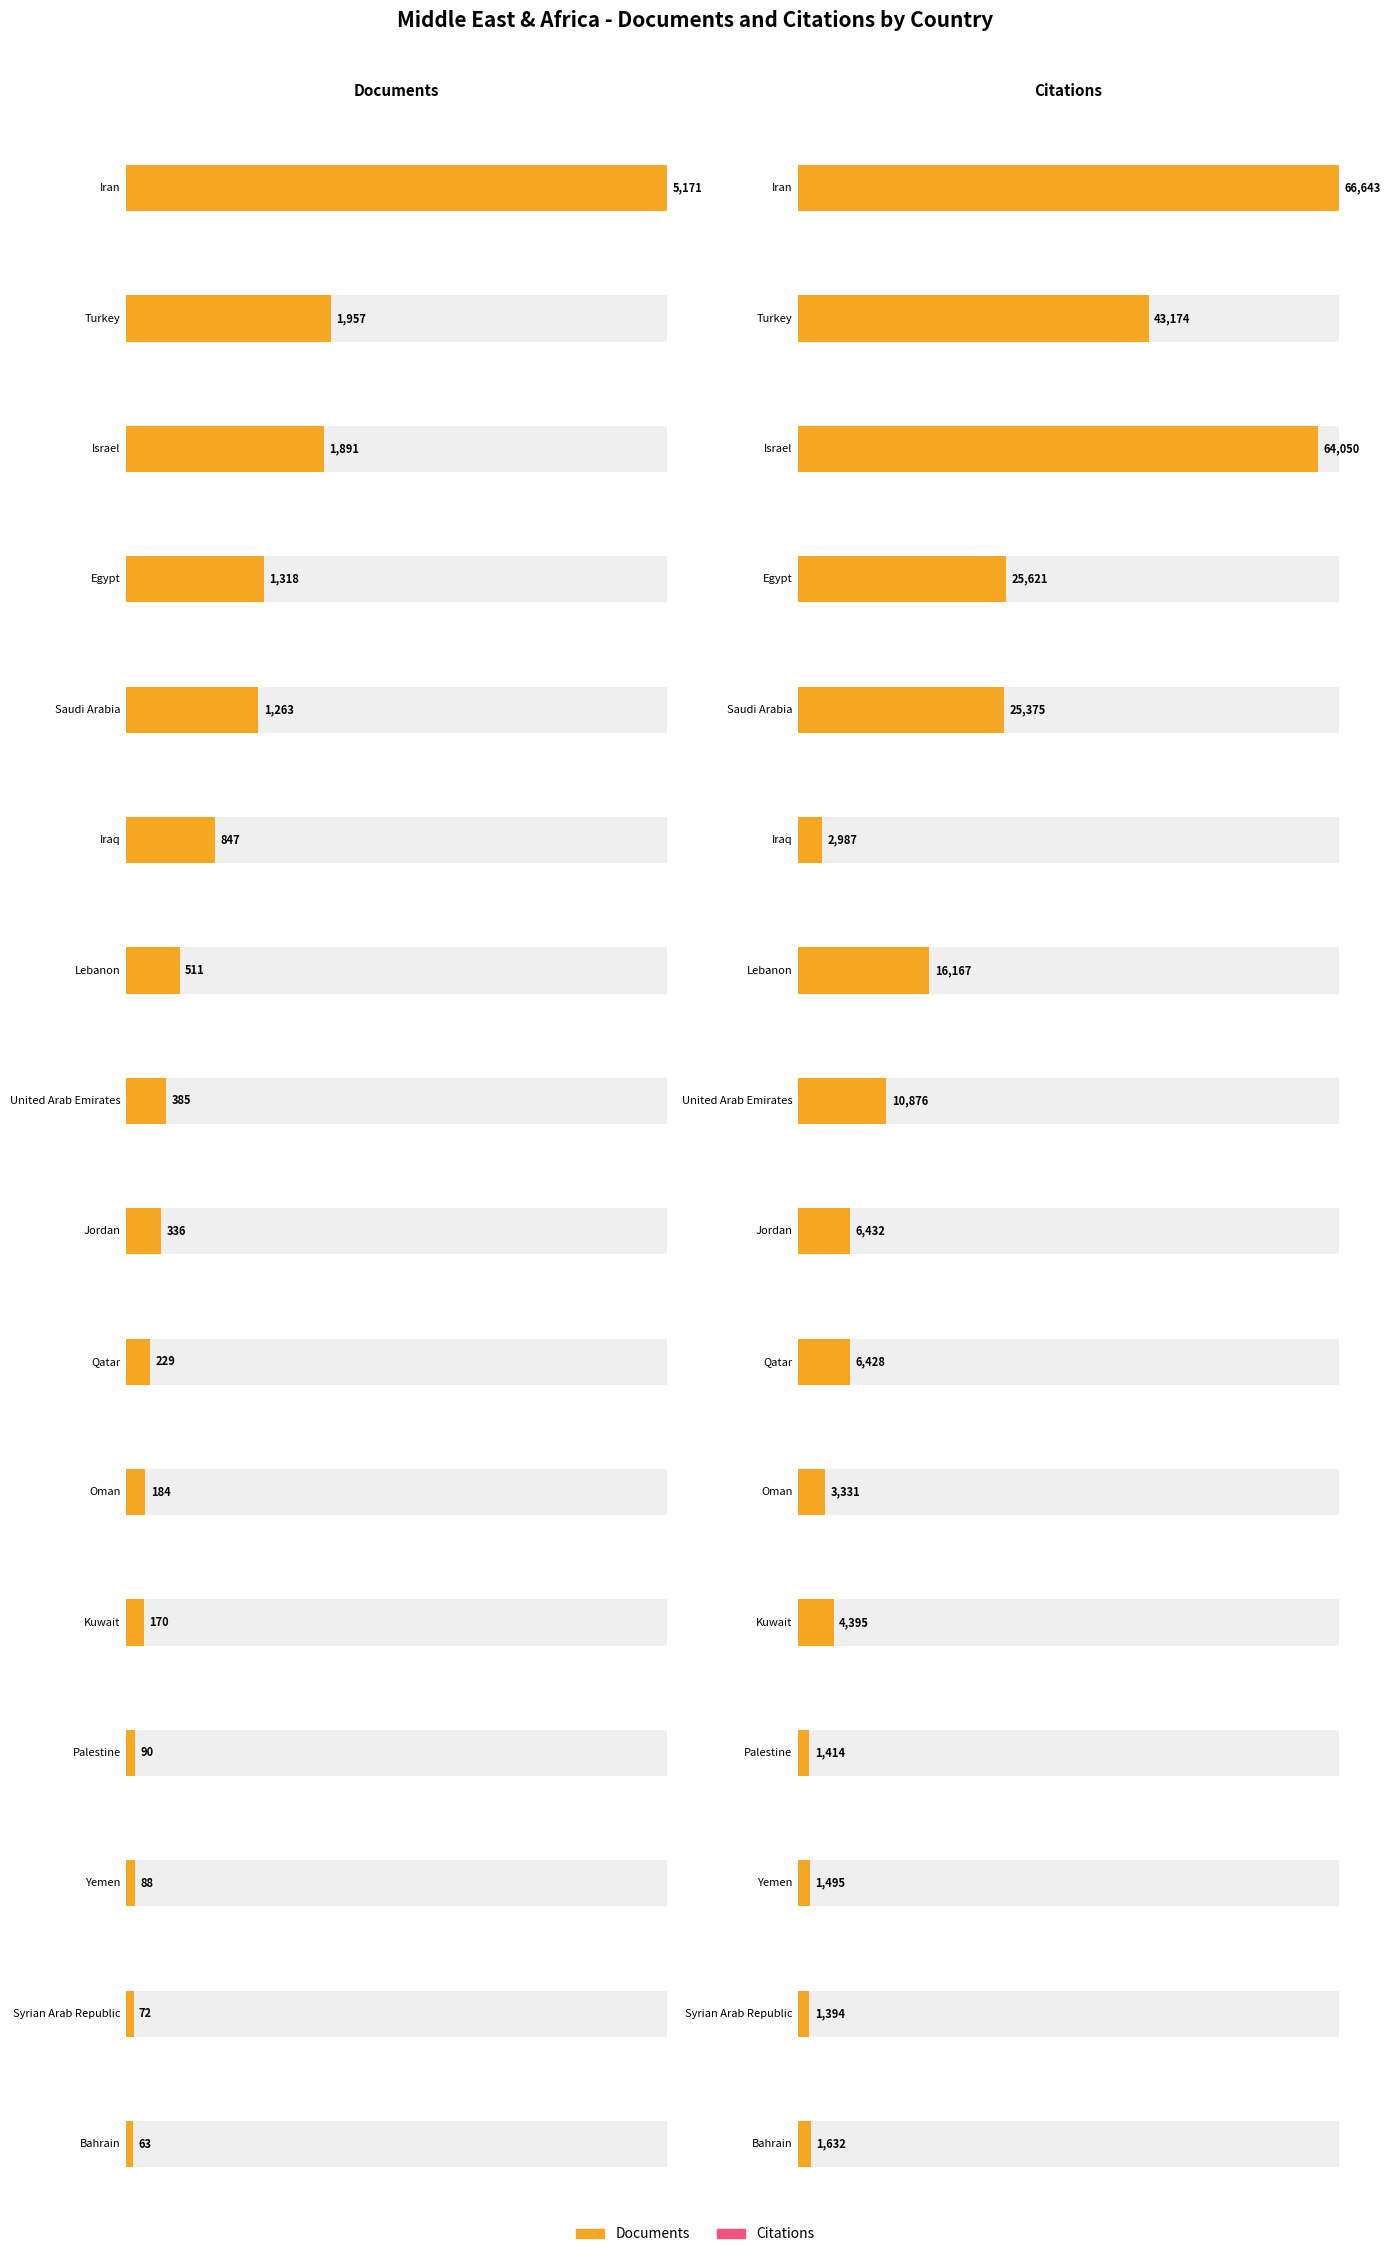

What is the label of the 7th bar from the right?

Qatar